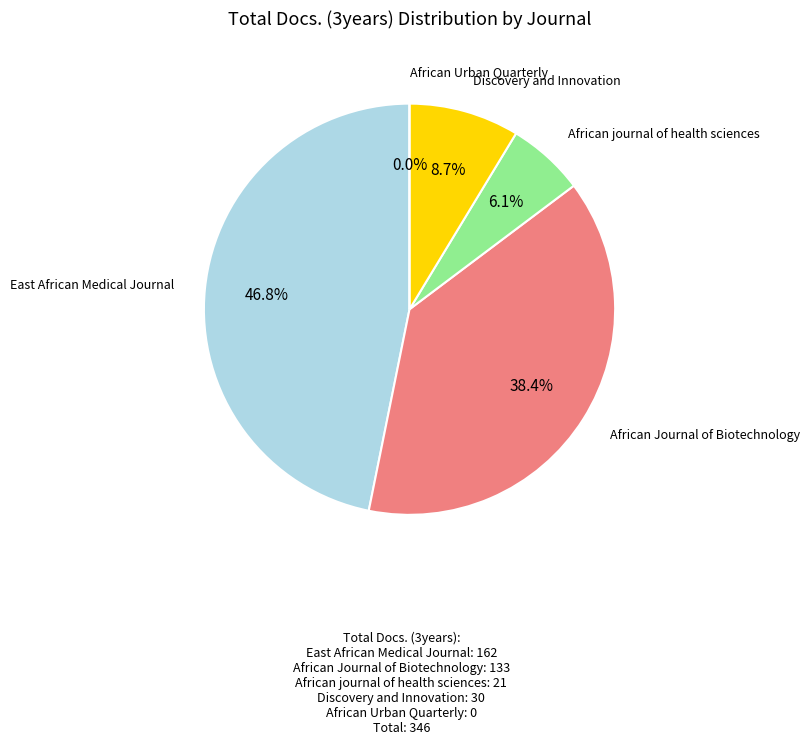

To the nearest percent, what portion does African Journal of Biotechnology represent?

38%